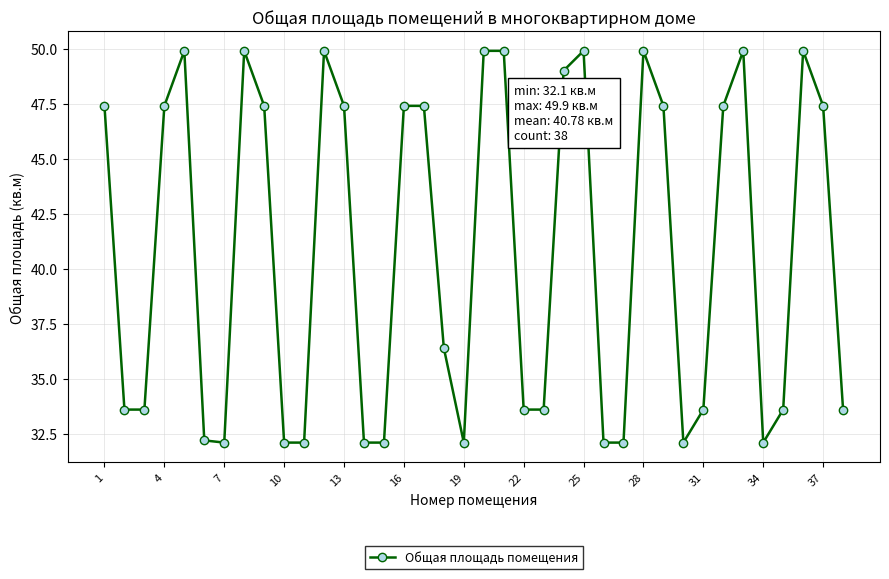

True or false: there are more than 1 points higher than both neighbors.

True